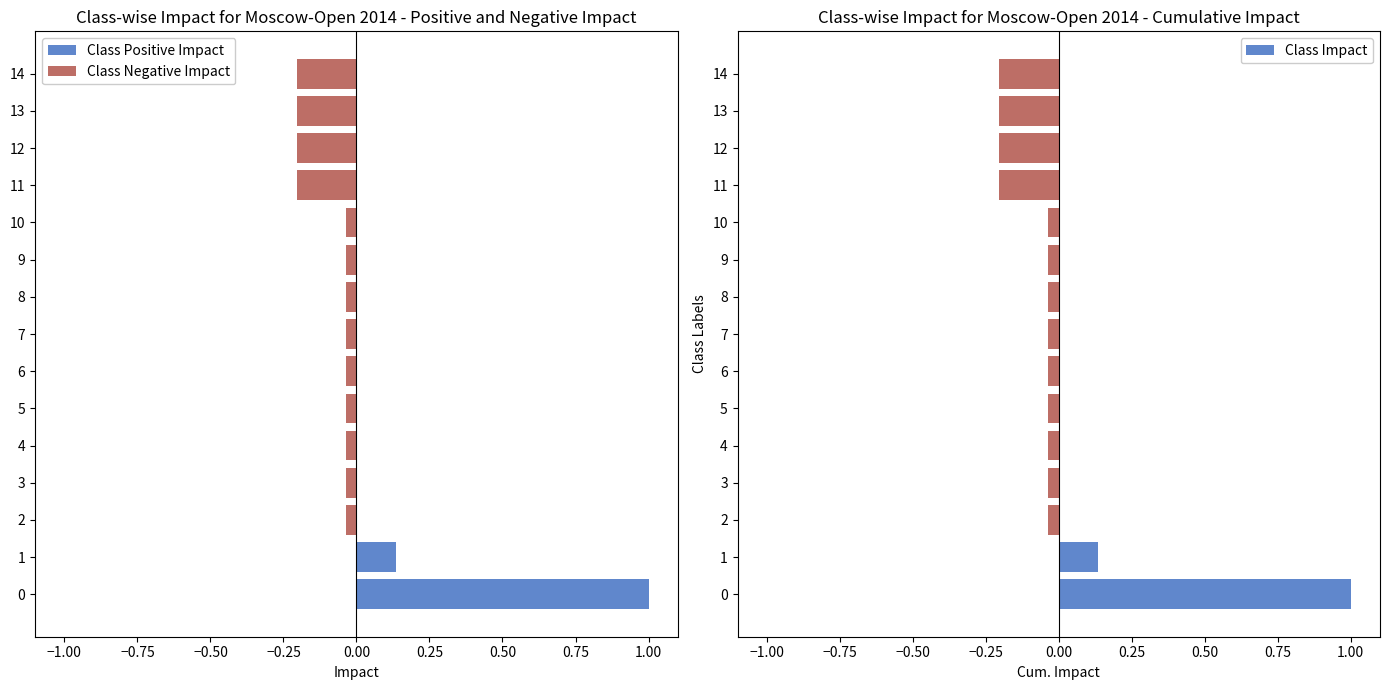

At how many categories does at least one series exceed 0?

2